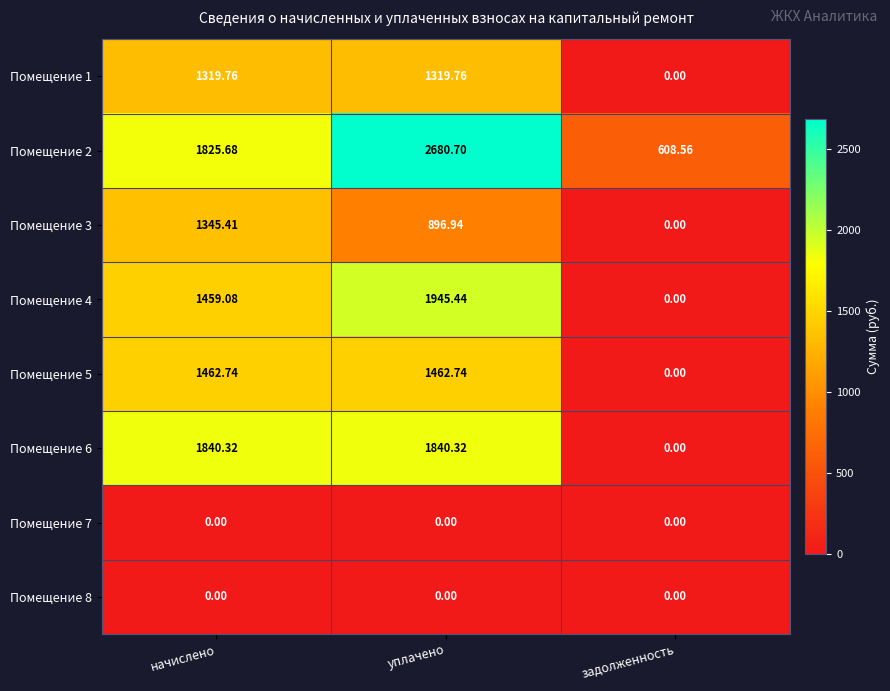

Which series has the largest total across all categories?

Помещение 2